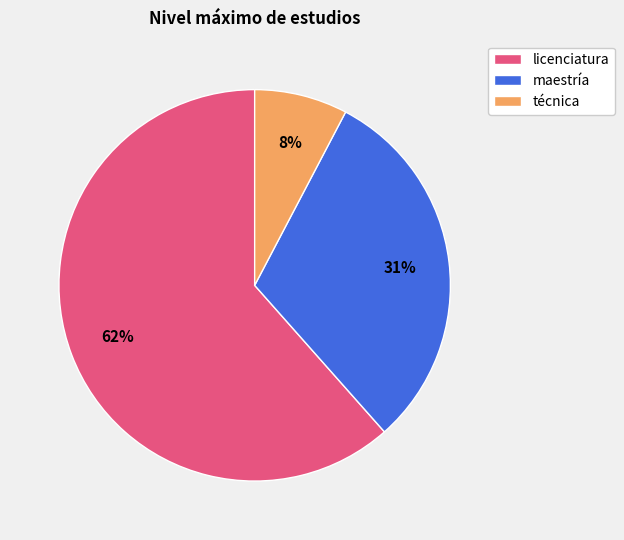

Which category has the biggest portion of the pie?

licenciatura